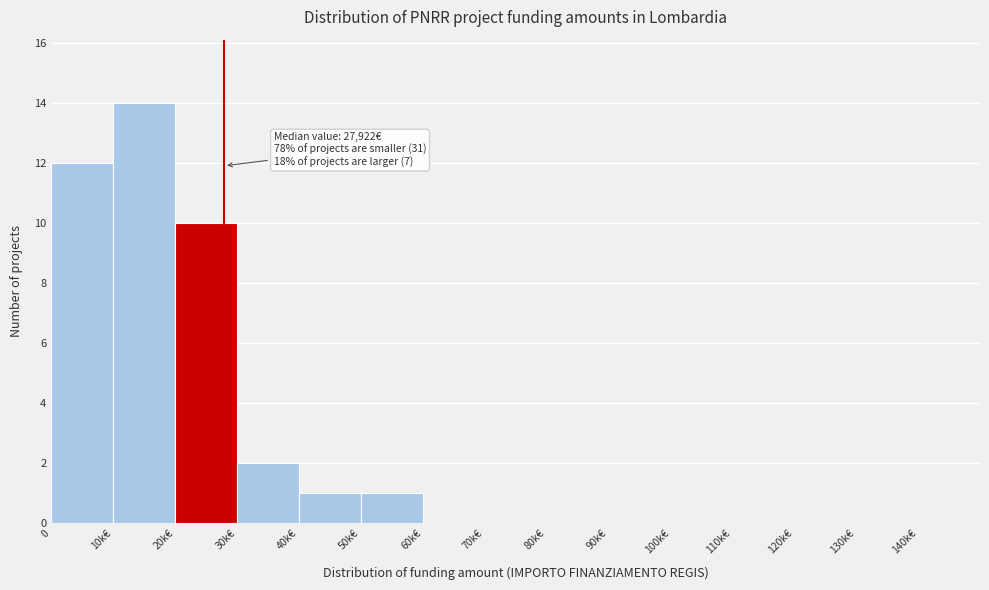

Reading right to left, extract all data points from this chart.

140k€=0	130k€=0	120k€=0	110k€=0	100k€=0	90k€=0	80k€=0	70k€=0	60k€=0	50k€=1	40k€=1	30k€=2	20k€=10	10k€=14	0=12